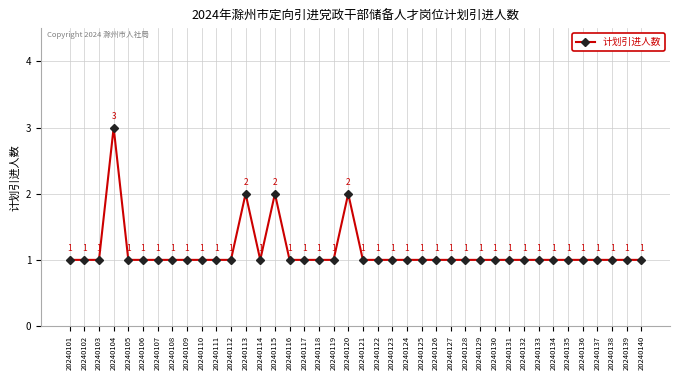

How many series are shown in this chart?

1